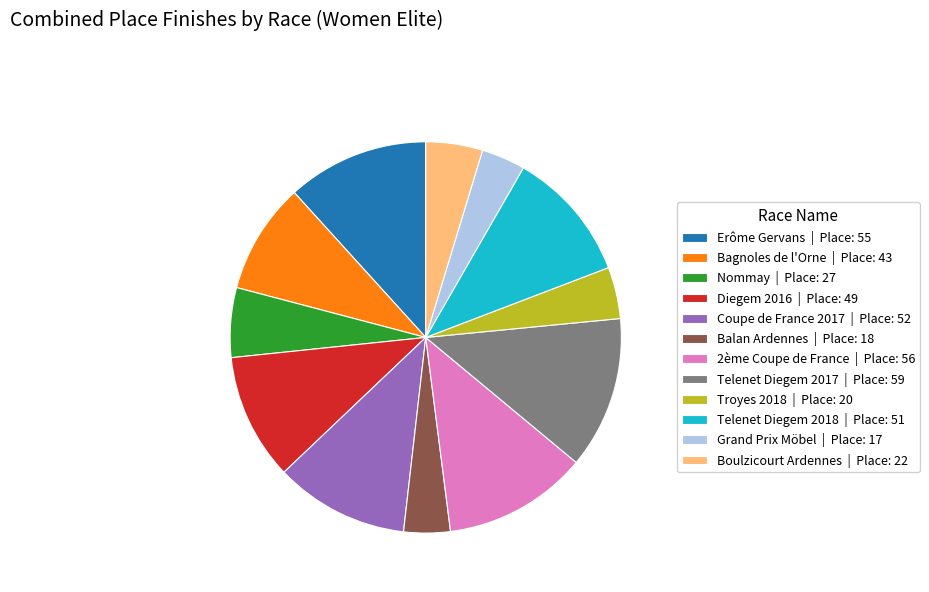

The Bagnoles de l'Orne | Place: 43 slice represents 9% of the pie. True or false?

True